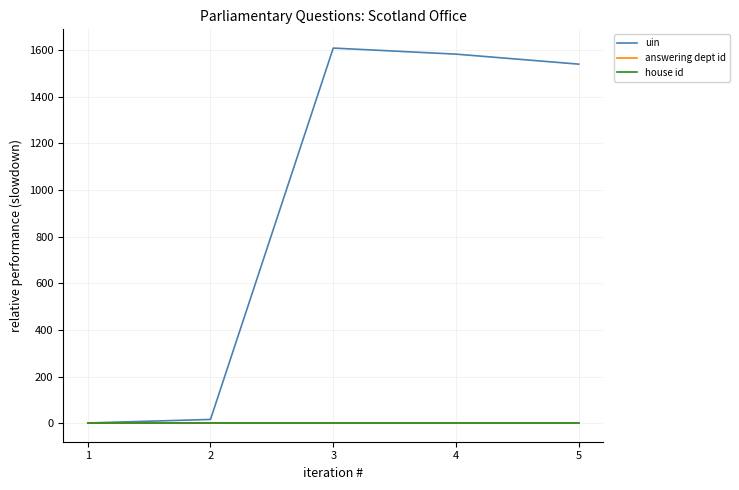

At which category is the sum across all series the highest?

3